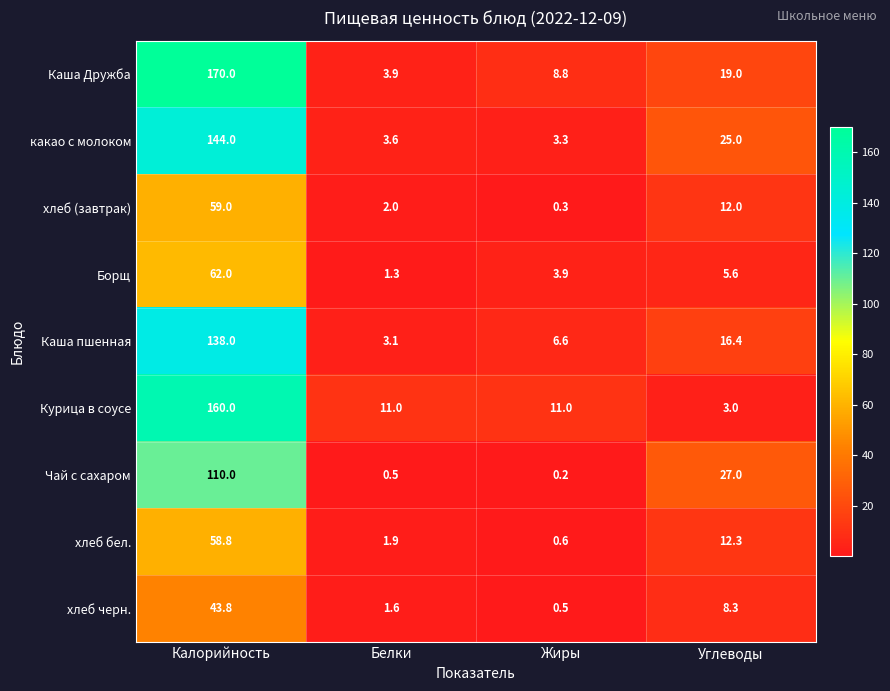

List the series in order of their peak value, highest first.

Каша Дружба, Курица в соусе, какао с молоком, Каша пшенная, Чай с сахаром, Борщ, хлеб (завтрак), хлеб бел., хлеб черн.